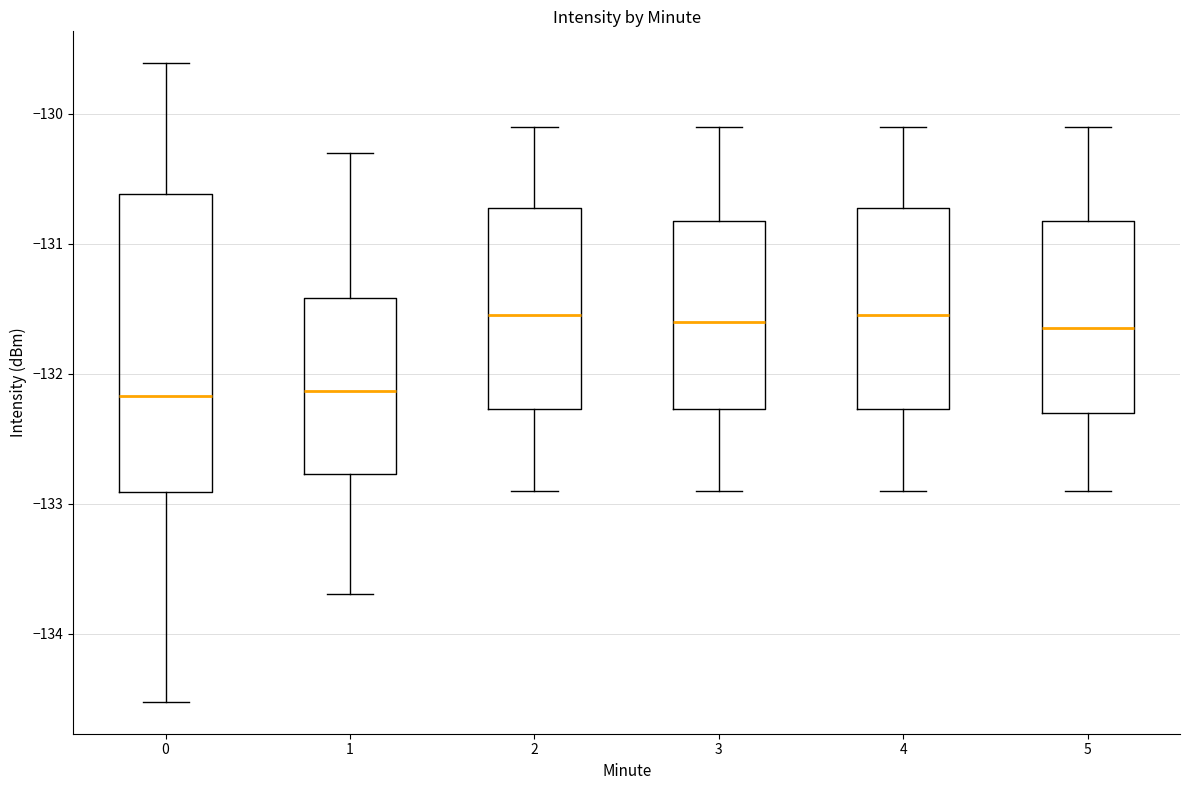

Reading left to right, transcribe this box plot: for each box, give where its median line is, the range the box spans, and where its two whiskers end, as read against the y-axis. The values are not printed on the chart, so give them approximately, as read against the axis.

0: median -132.2, box -132.9 to -130.6, whiskers -134.5 to -129.6
1: median -132.1, box -132.8 to -131.4, whiskers -133.7 to -130.3
2: median -131.5, box -132.3 to -130.7, whiskers -132.9 to -130.1
3: median -131.6, box -132.3 to -130.8, whiskers -132.9 to -130.1
4: median -131.5, box -132.3 to -130.7, whiskers -132.9 to -130.1
5: median -131.6, box -132.3 to -130.8, whiskers -132.9 to -130.1